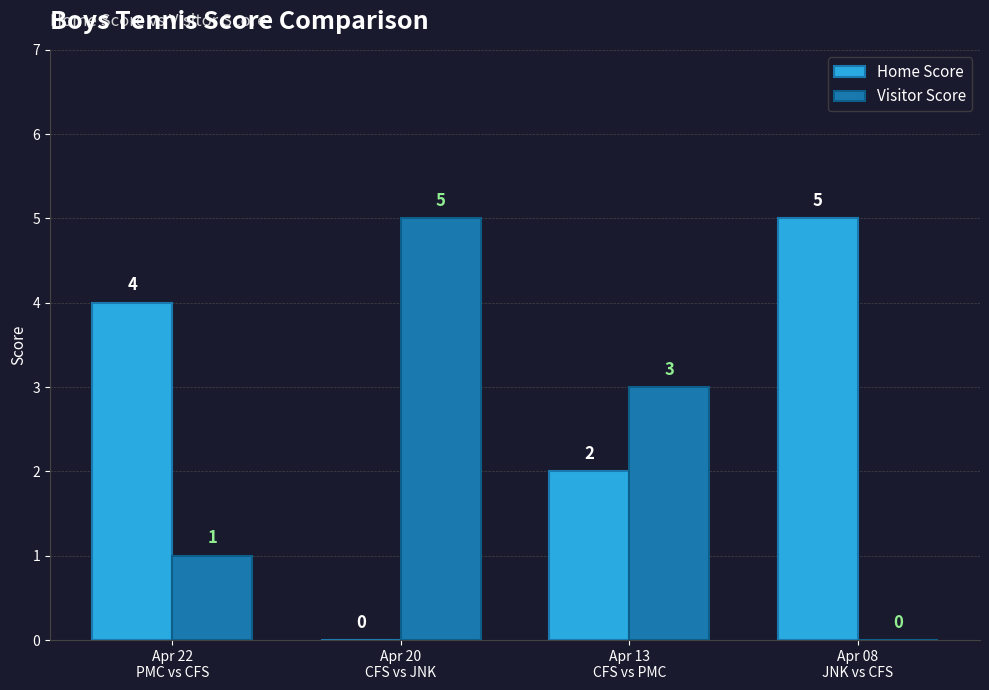

Is the value of Visitor Score at Apr 22
PMC vs CFS greater than the value of Home Score at Apr 20
CFS vs JNK?

Yes